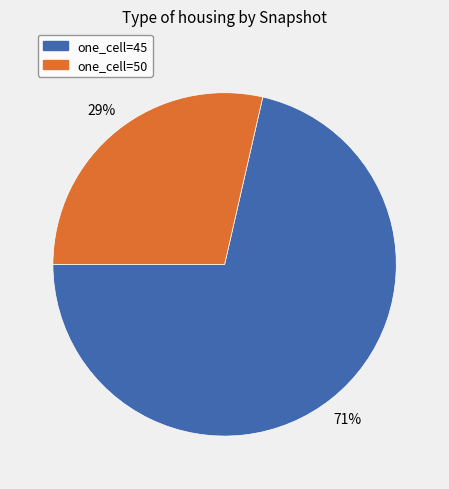

Which category has the smallest portion of the pie?

one_cell=50